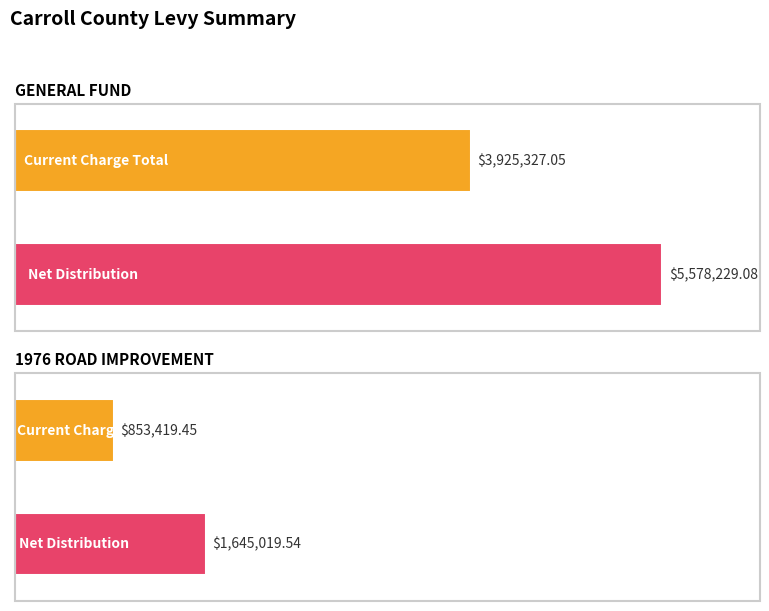

Reading left to right, list all the values displayed in this chart.

Current Charge Total: GENERAL FUND=3925327.0	1976 ROAD IMPROVEMENT=853419.4
Net Distribution: GENERAL FUND=5578229.1	1976 ROAD IMPROVEMENT=1645019.5